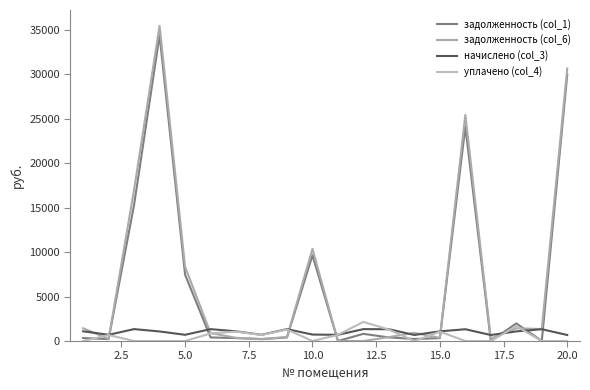

Which series has the widest spread of values?

задолженность (col_6)